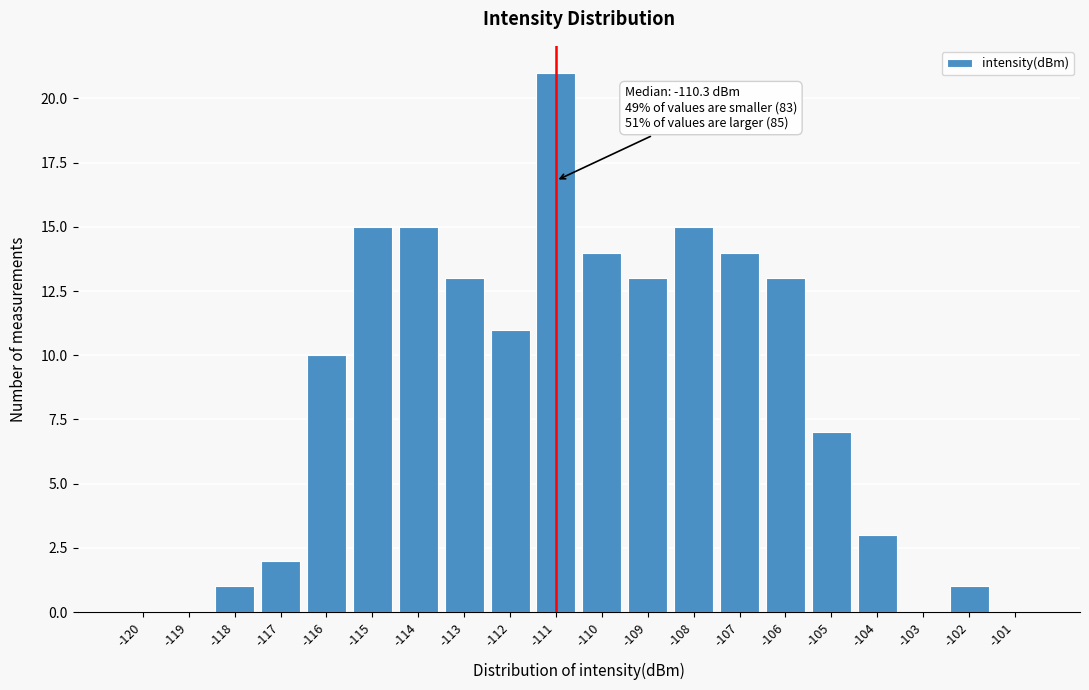

Reading right to left, what are all the values shown in this chart?

-101=0	-102=1	-103=0	-104=3	-105=7	-106=13	-107=14	-108=15	-109=13	-110=14	-111=21	-112=11	-113=13	-114=15	-115=15	-116=10	-117=2	-118=1	-119=0	-120=0